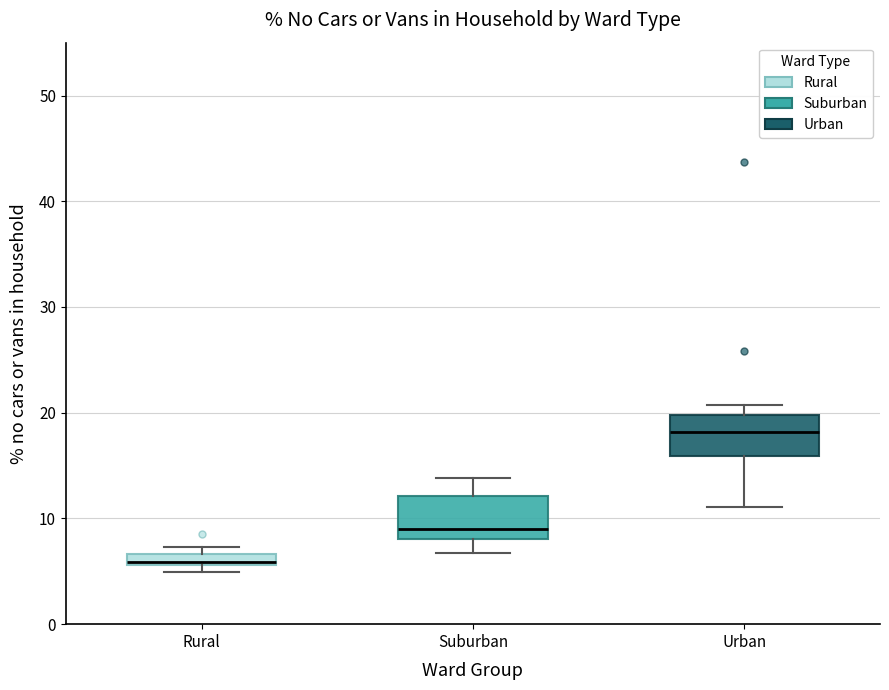

Where is the upper edge of the box for Rural on the y-axis? The values are not printed on the chart, so give them approximately, as read against the axis.

7